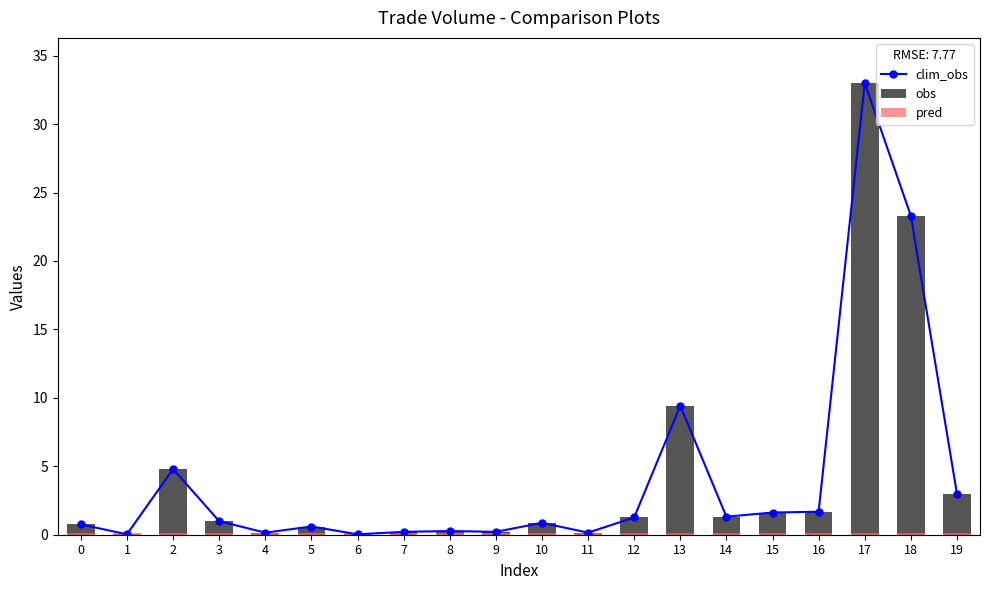

What is the approximate value of pred at 5?

0.1